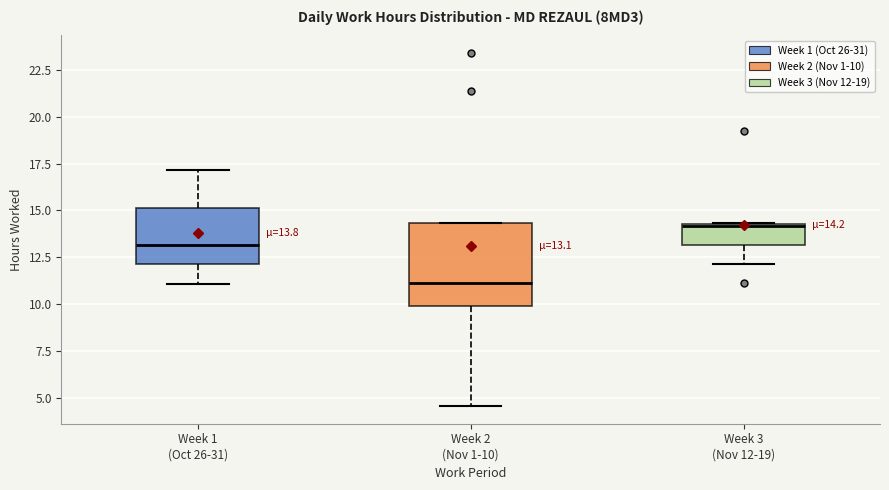

Which box has the highest median line?

Week 3 (Nov 12-19)